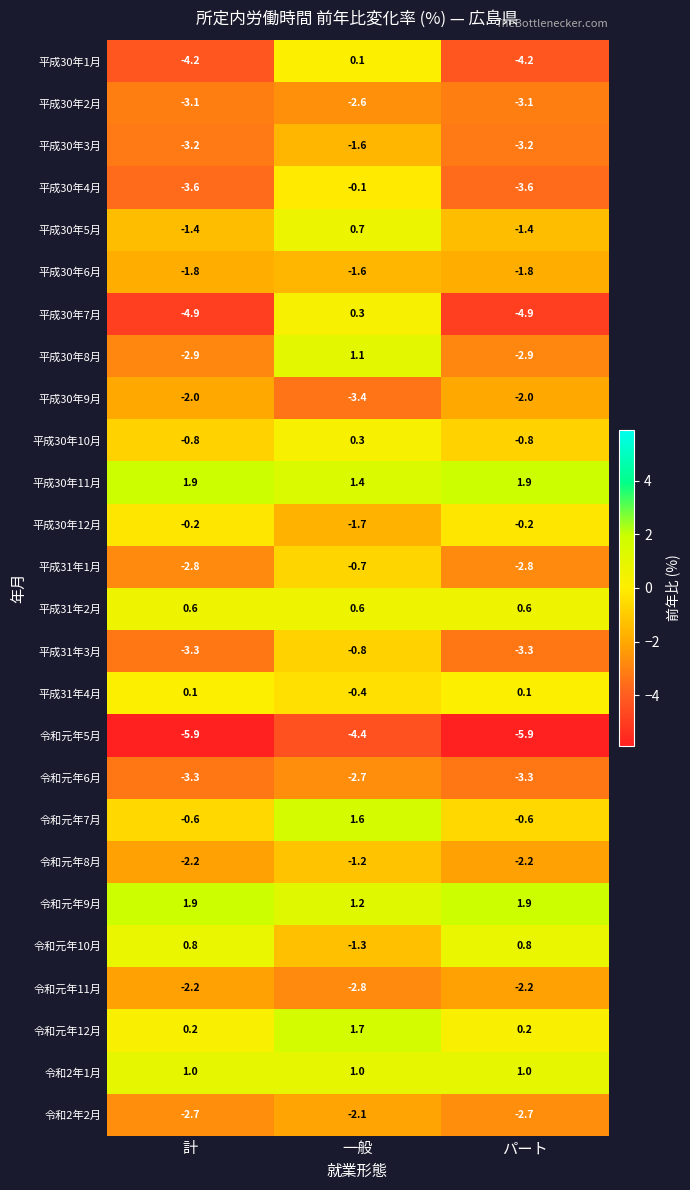

Which series has the widest spread of values?

平成30年7月